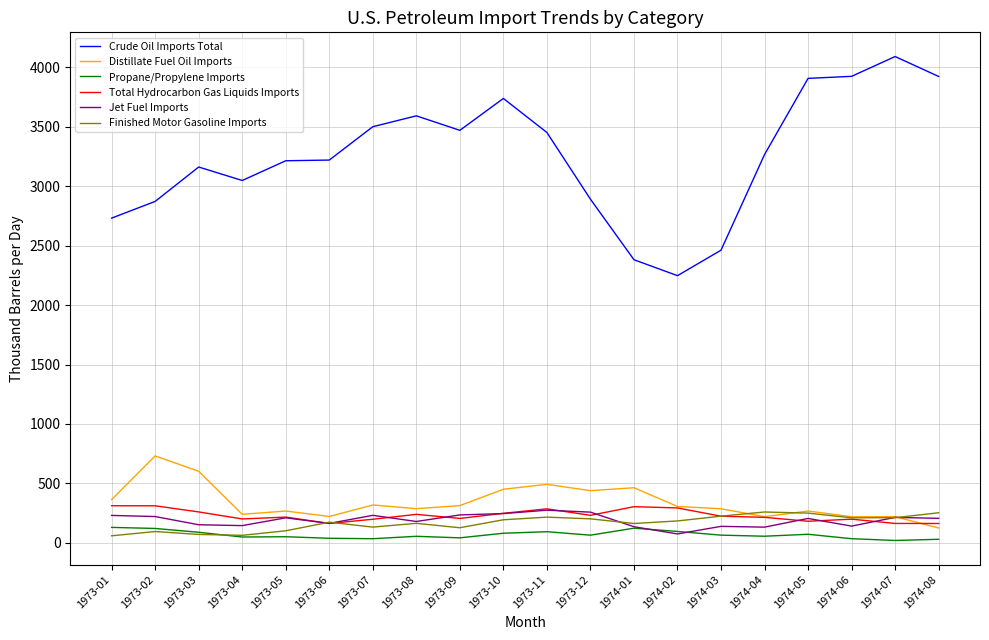

At which category does the chart reach its peak across all series?

1974-07